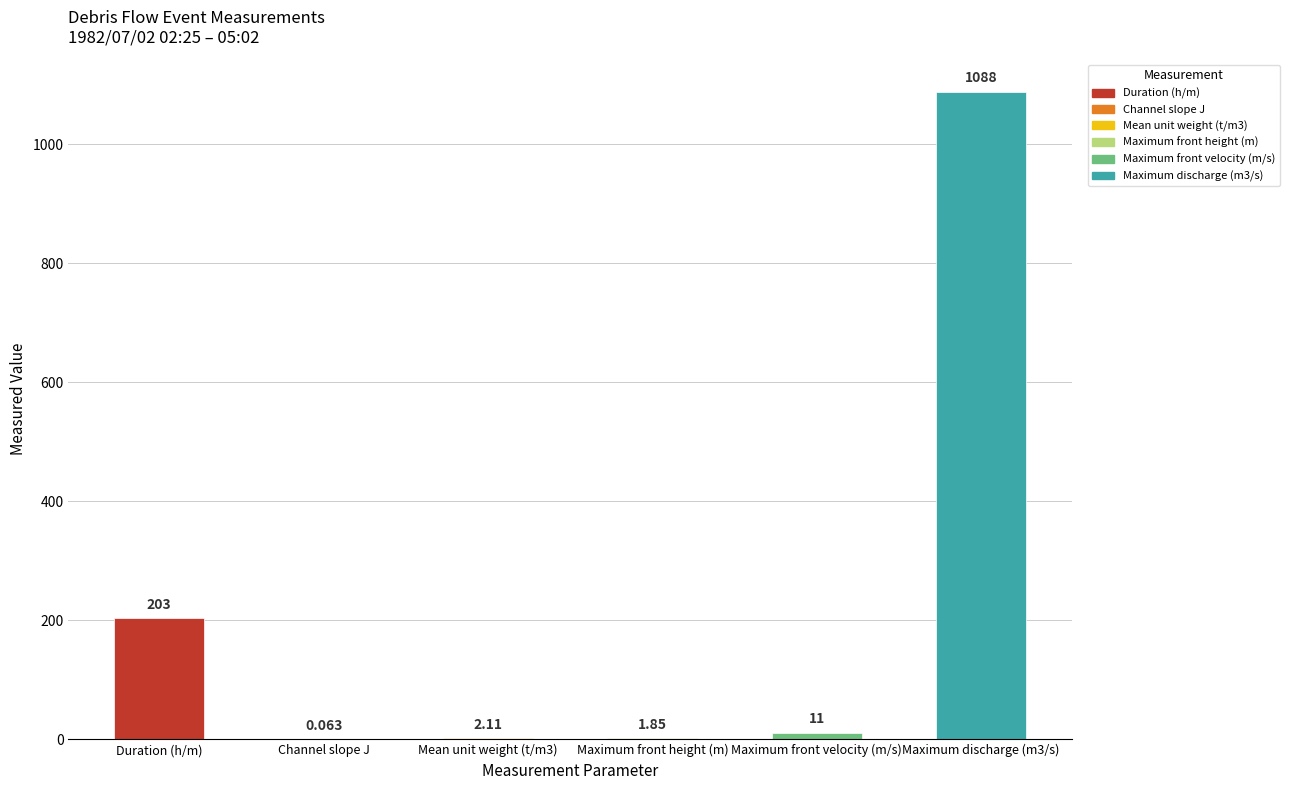

The value at Duration (h/m) is 291.2. True or false?

False